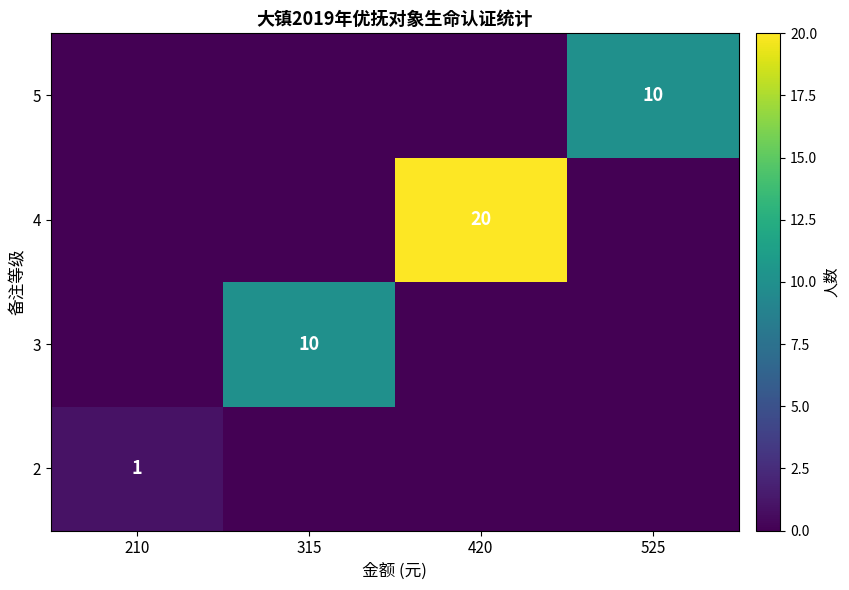

Is it true that 4 equals 5 at 420?

False